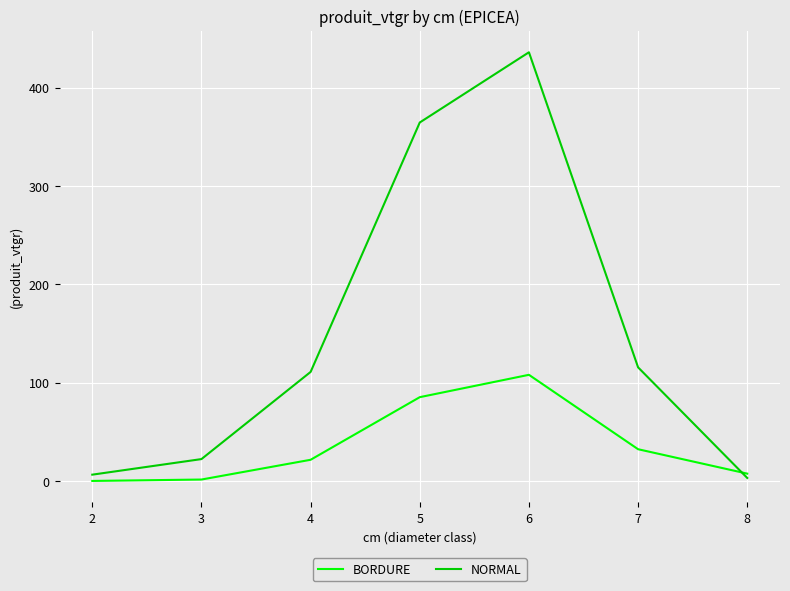

What is the maximum value for BORDURE?

108.1